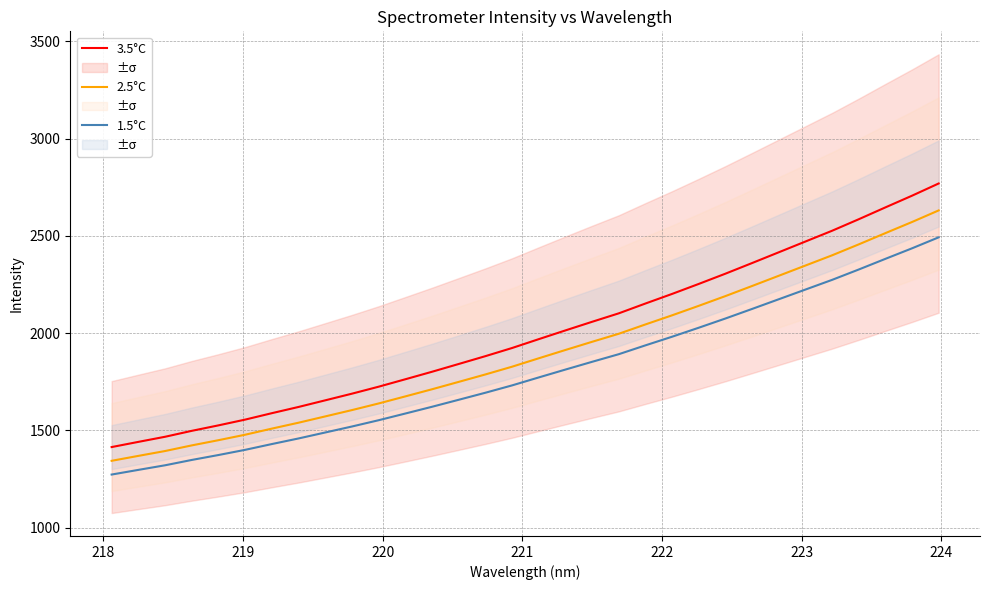

True or false: 3.5°C and 2.5°C cross at least once.

False